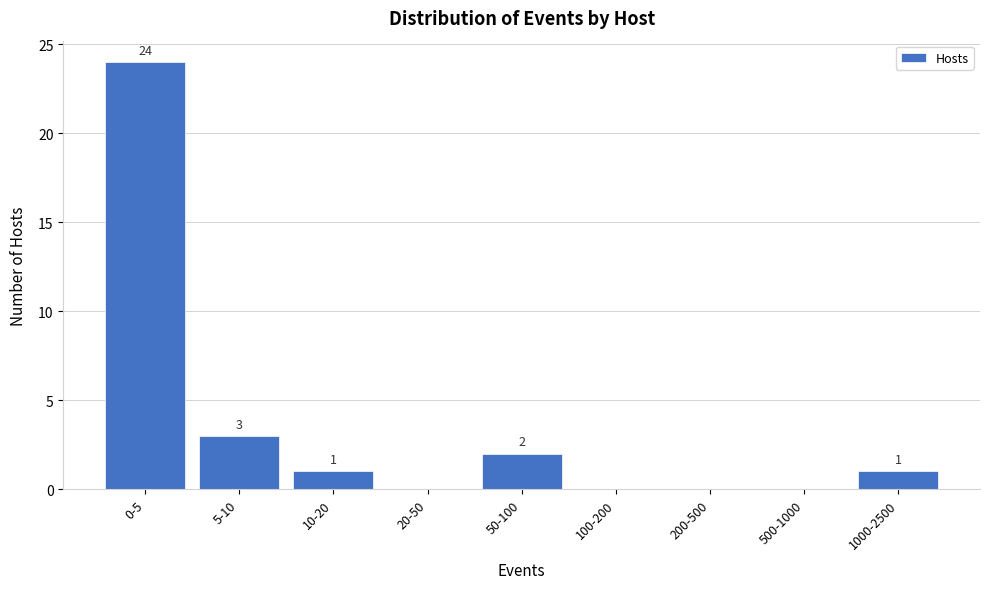

Reading right to left, what are all the values shown in this chart?

1000-2500=1	500-1000=0	200-500=0	100-200=0	50-100=2	20-50=0	10-20=1	5-10=3	0-5=24